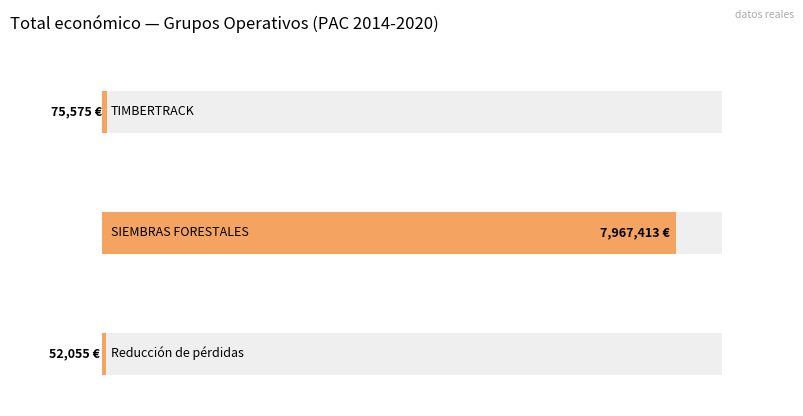

Are the bars grouped side by side (vs. stacked)?

No